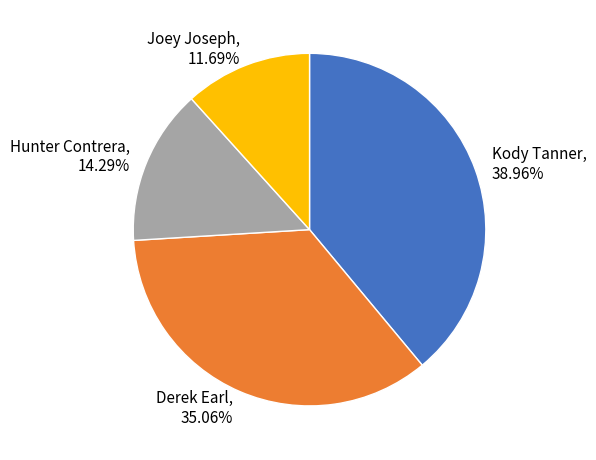

Approximately how many times larger is the value at Kody Tanner compared to Hunter Contrera?

2.7